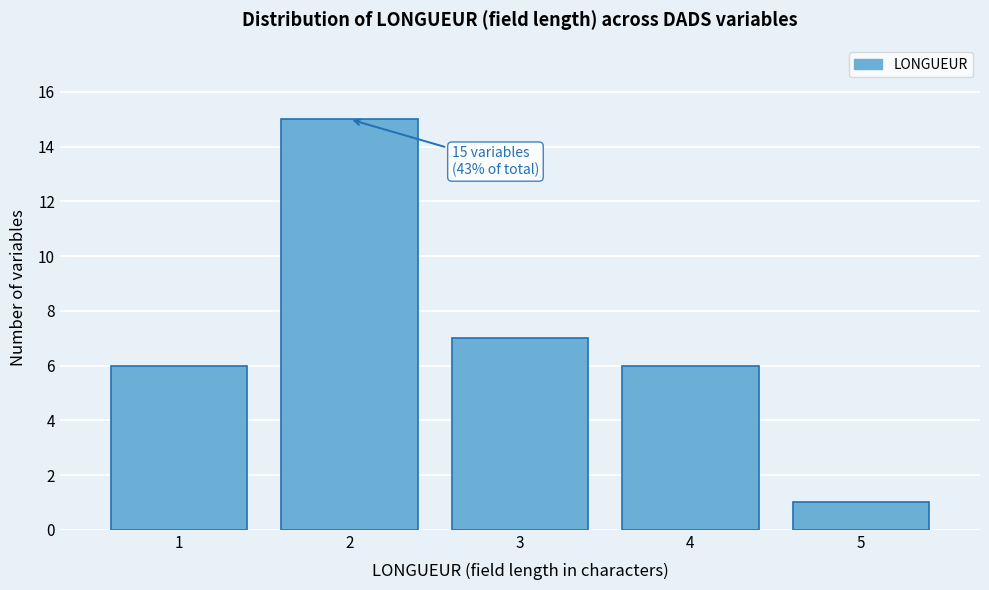

Reading left to right, list all the values displayed in this chart.

1=6	2=15	3=7	4=6	5=1